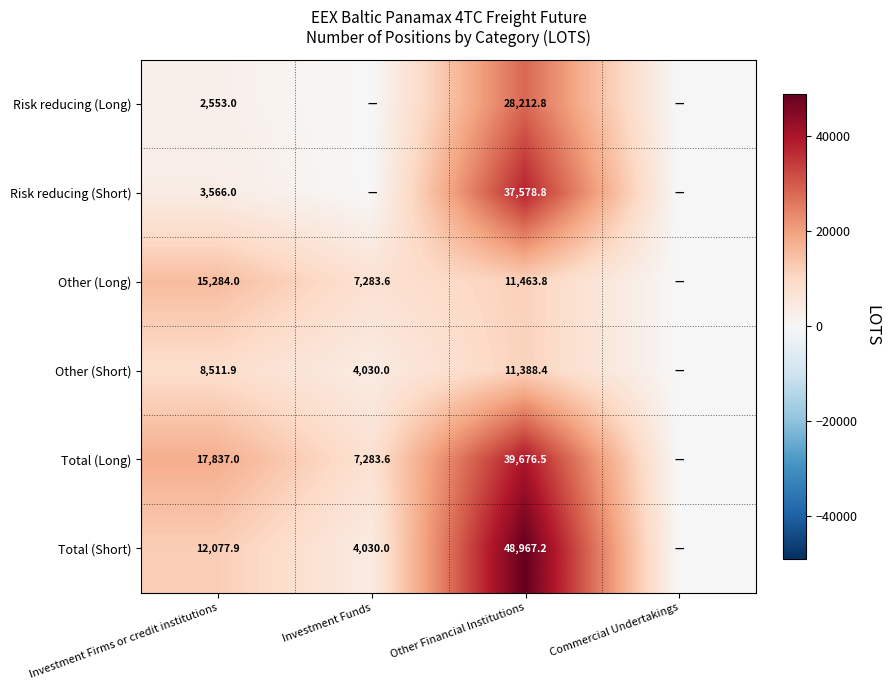

What is the difference between the highest and lowest values at Other Financial Institutions?

37578.8